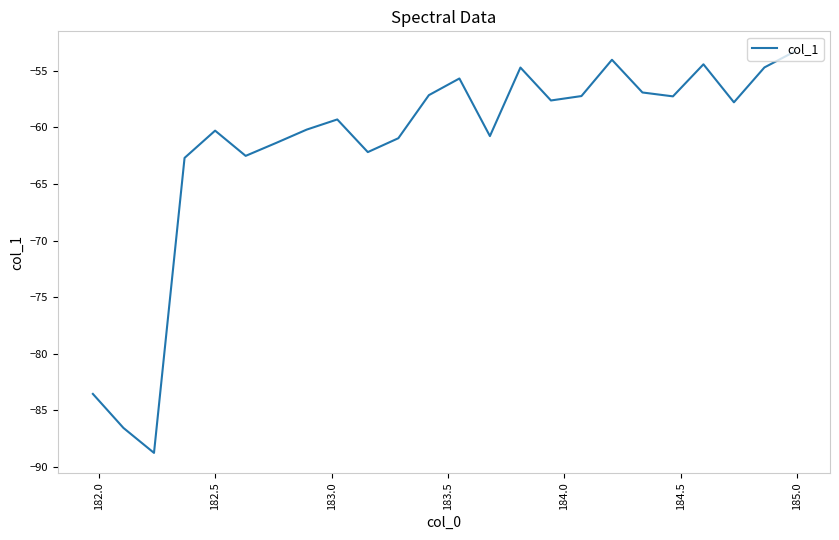

What is the smallest value displayed?

-88.8